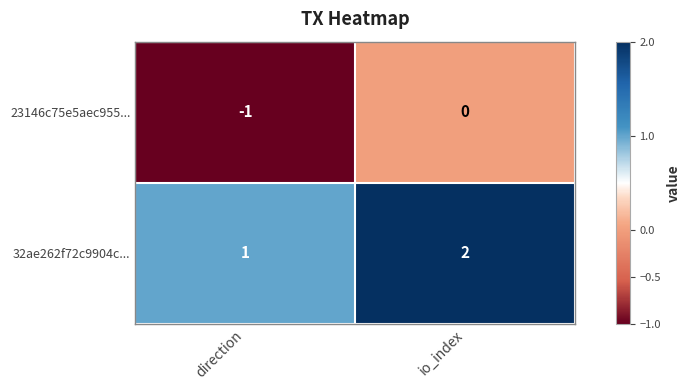

What is the maximum value shown in the chart?

2